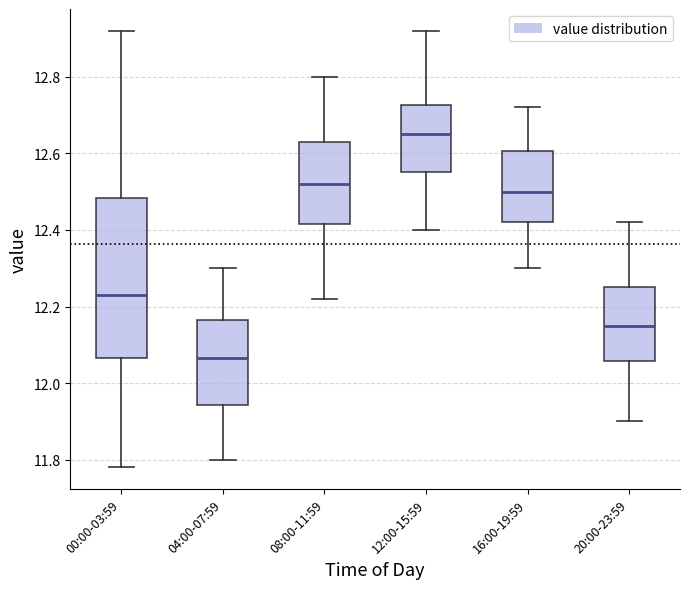

Which box has the lowest median line?

04:00-07:59